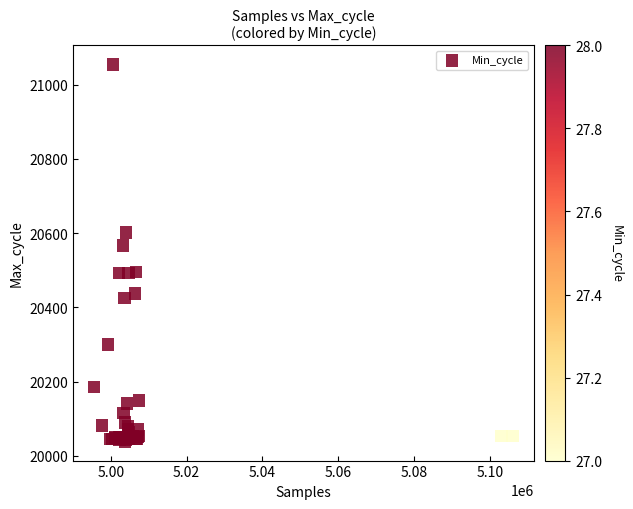

What Y value in the scatter plot is closest to 20546?

20567